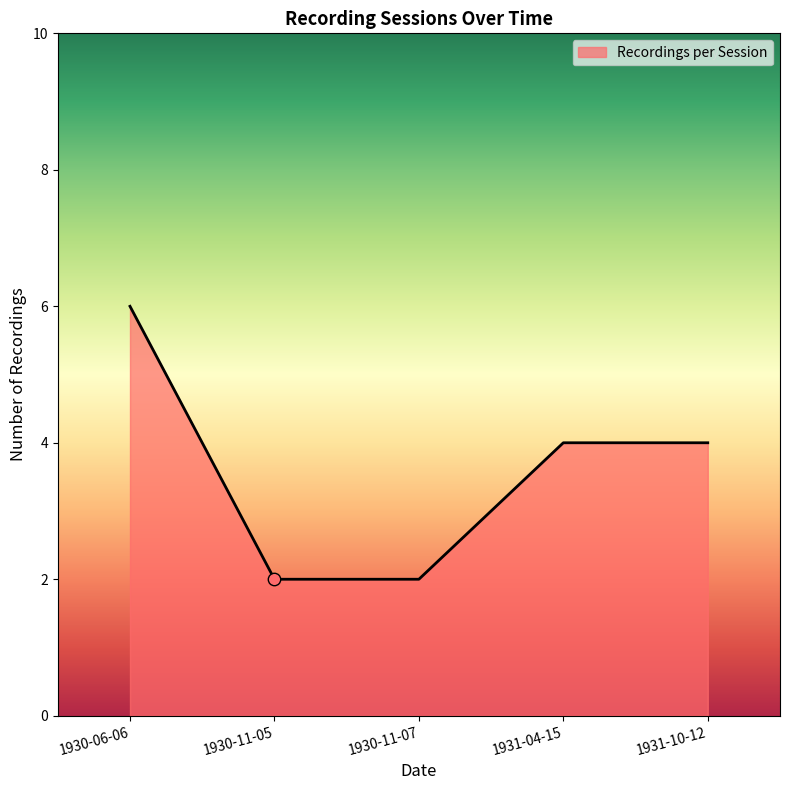

Approximately how many times larger is the value at 1930-11-07 compared to 1930-06-06?

0.3